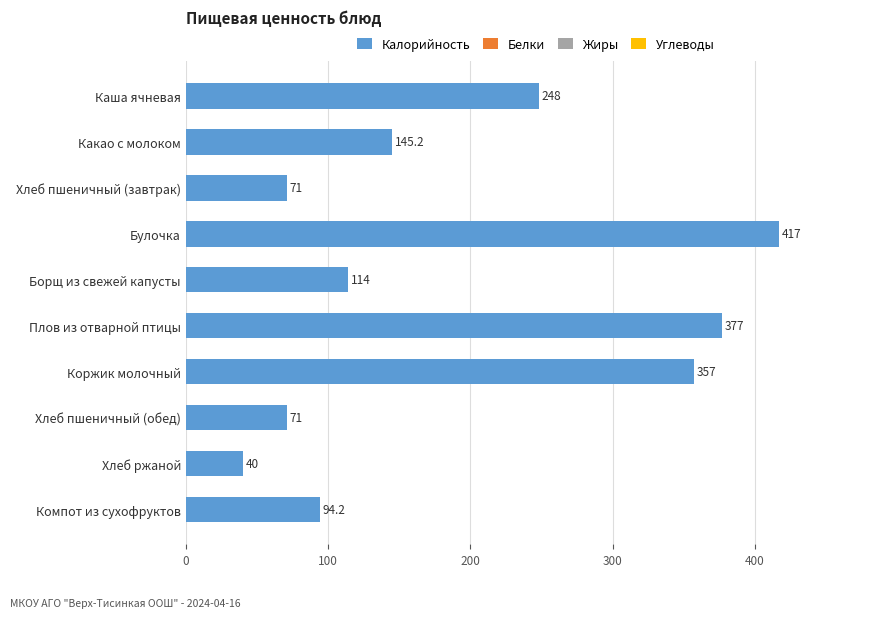

How many data points does each series have?

10